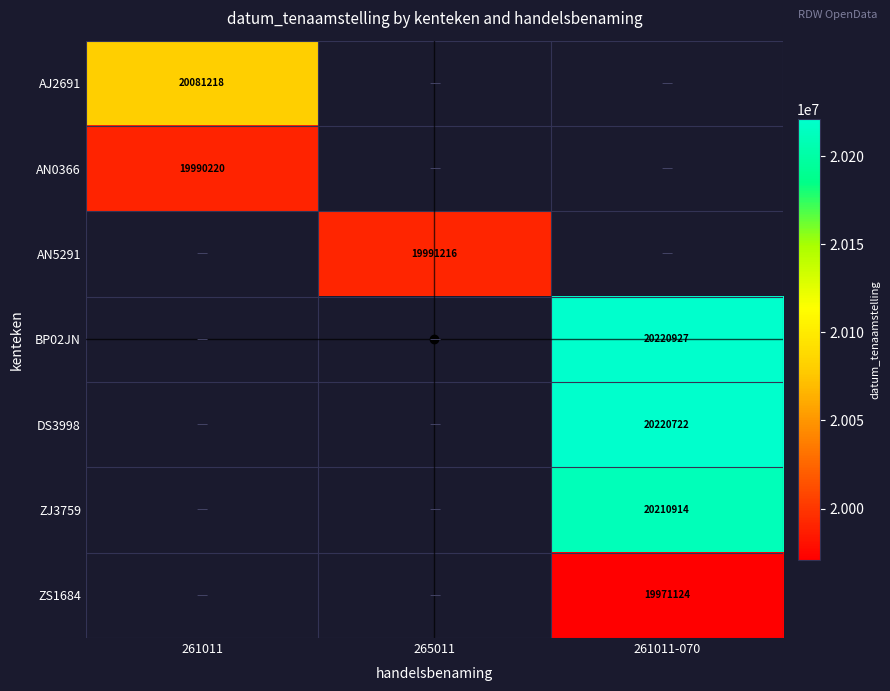

True or false: DS3998 has a value of 35720106.3 at 261011-070.

False